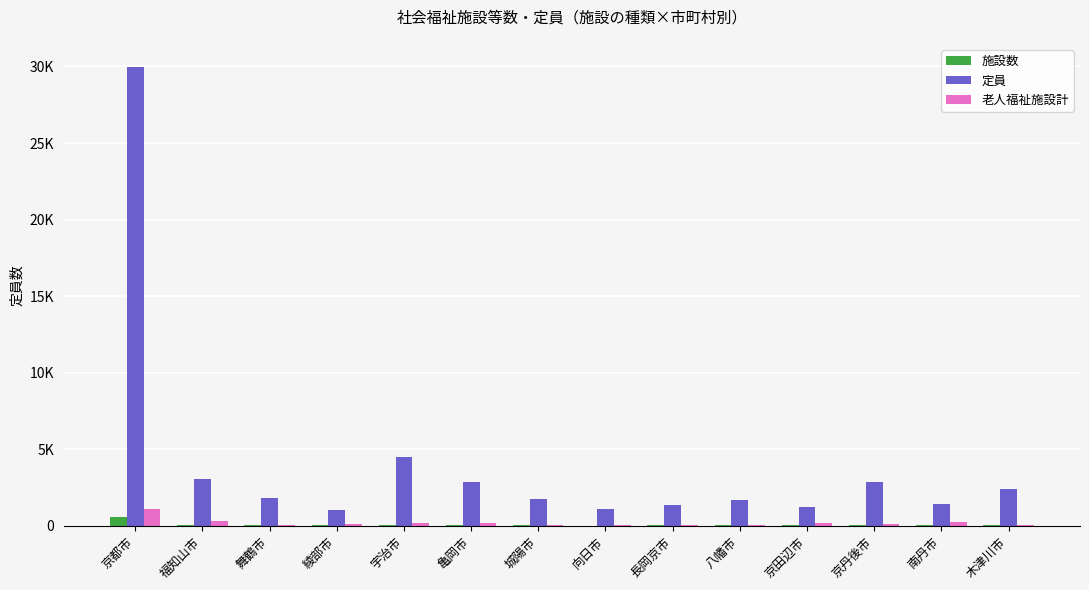

What value does the 老人福祉施設計 series have at 京都市?

1085